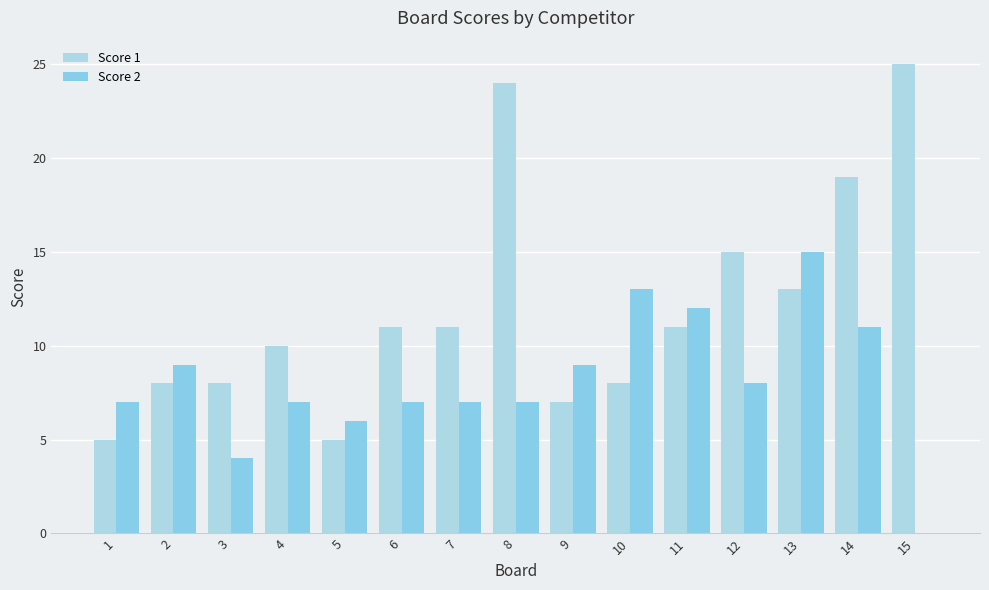

Reading left to right, extract all data points from this chart.

Score 1: 5	8	8	10	5	11	11	24	7	8	11	15	13	19	25
Score 2: 7	9	4	7	6	7	7	7	9	13	12	8	15	11	0